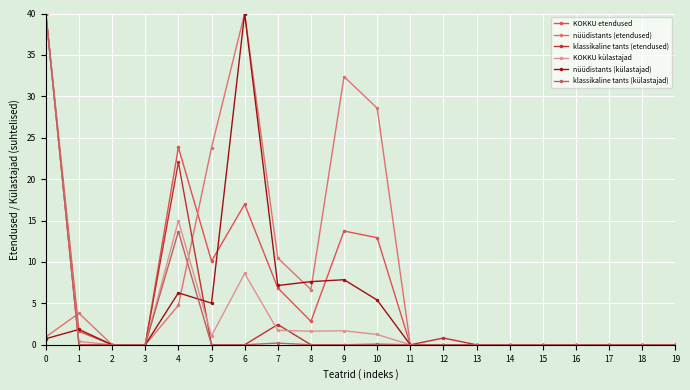

True or false: nüüdistants (külastajad) and klassikaline tants (külastajad) cross at least once.

True